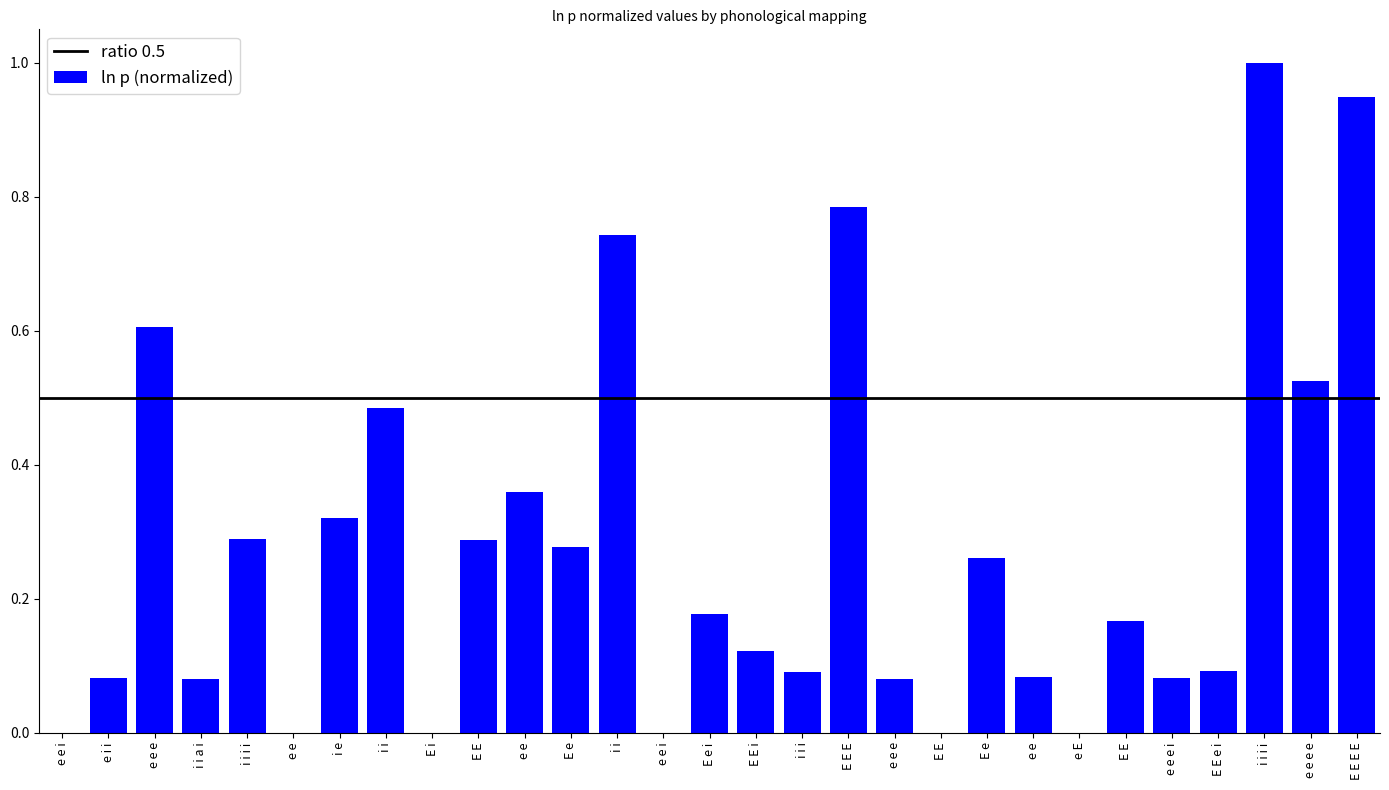

Rank the categories by value from lowest to highest.

e e, E i, E E, e E, e e i, e e i, e e e, i i a i, e i i, e e e i, e e, i i i, E E e i, E E i, E E, E e i, E e, E e, E E, i i i i, i e, e e, i i, e e e e, e e e, i i, E E E, E E E E, i i i i